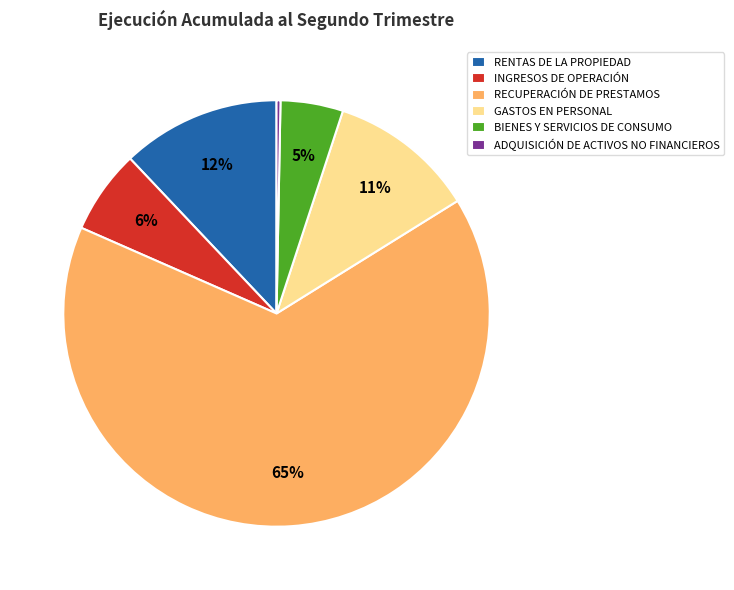

To the nearest percent, what is the average slice percentage?

17%